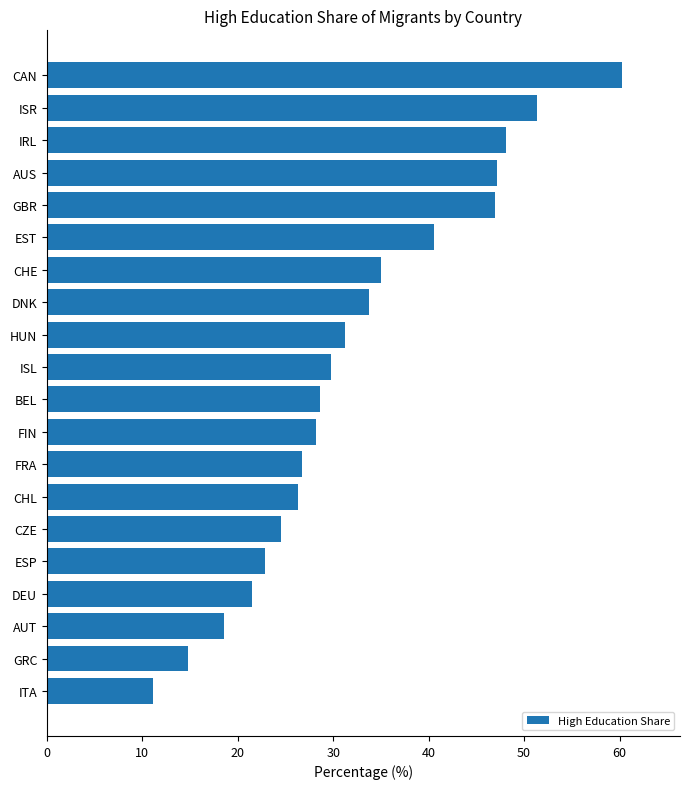

What is the approximate value at CAN?

60.3